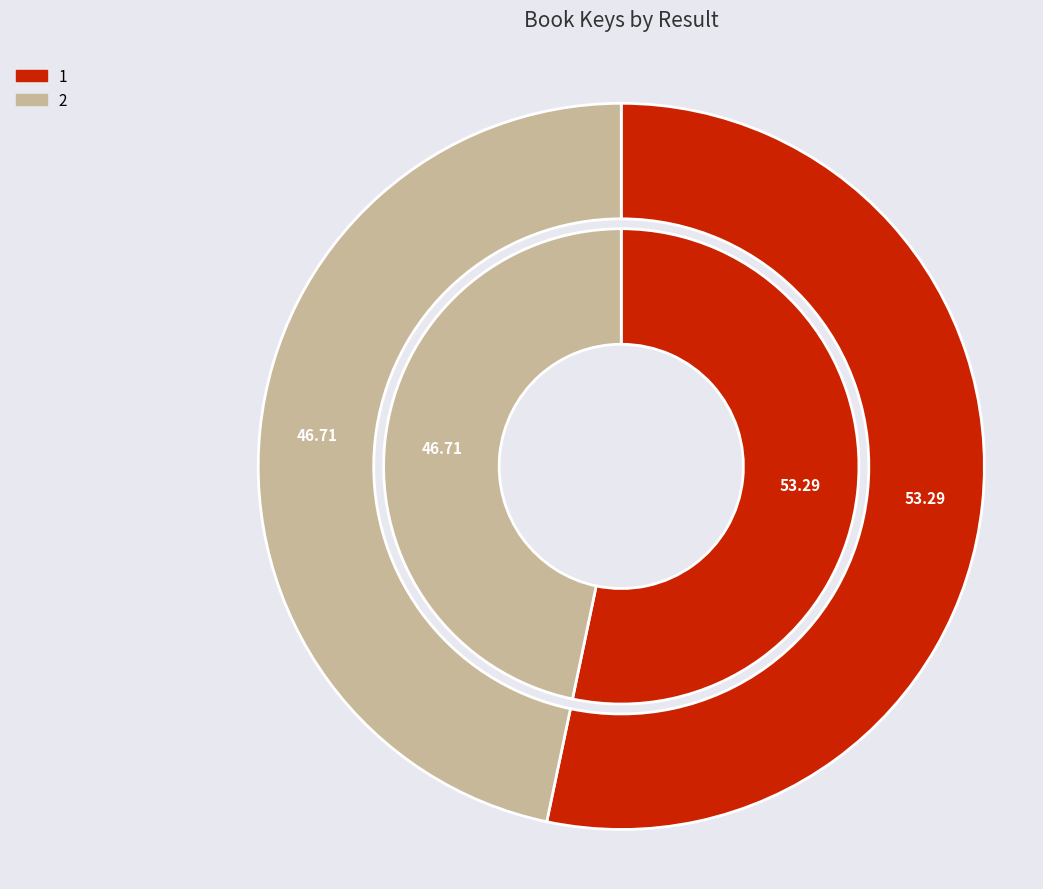

Count the number of slices in the pie.

2